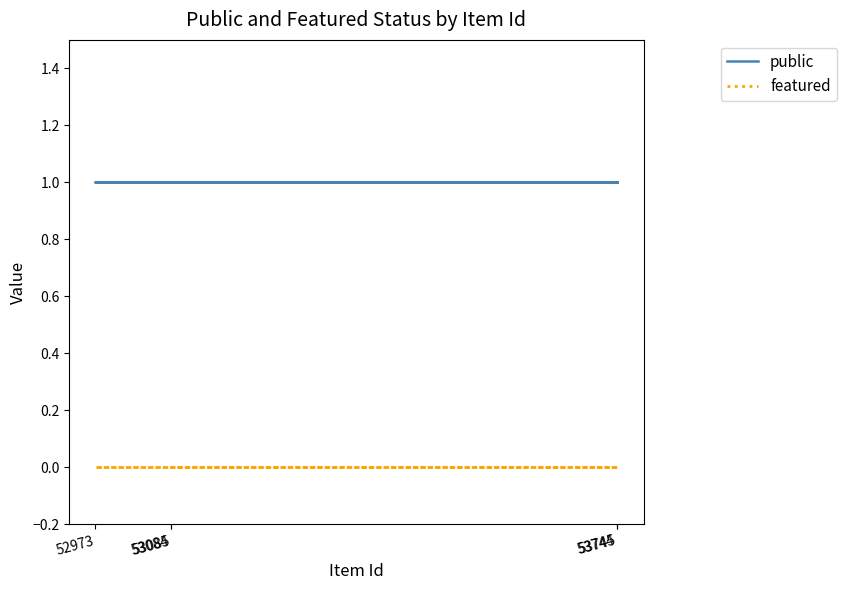

Which series has the largest total across all categories?

public